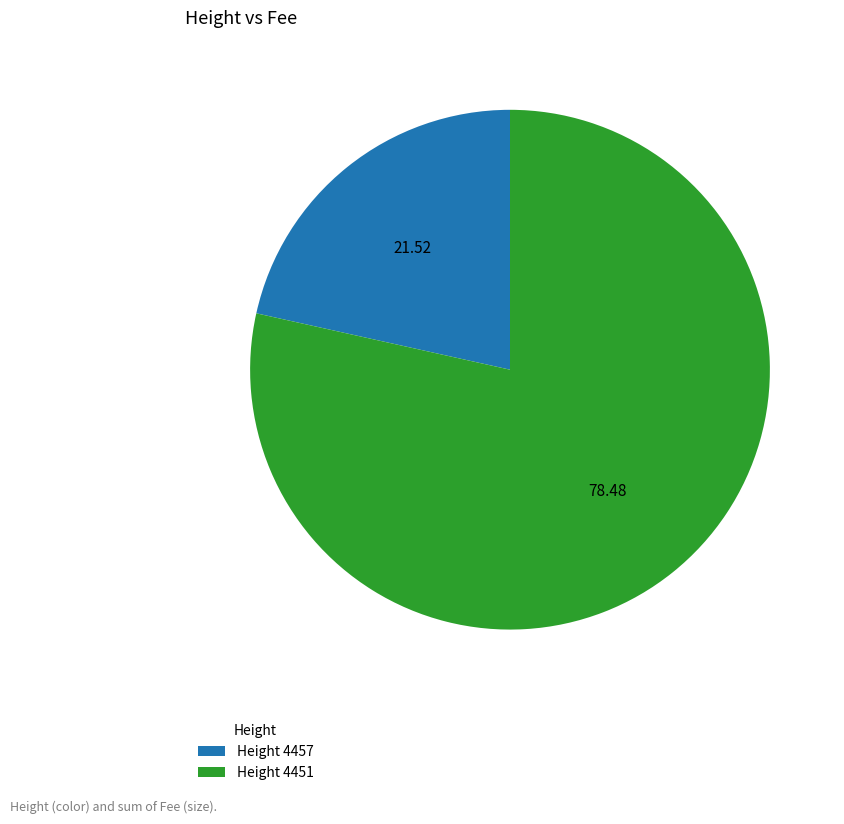

How many slices are in this pie chart?

2